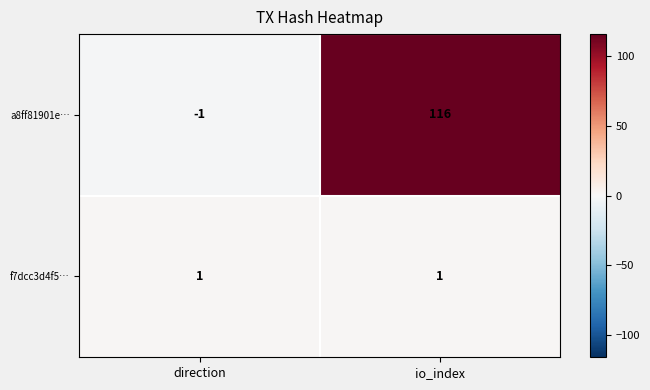

Reading left to right, what are all the values shown in this chart?

a8ff81901e…: -1	116
f7dcc3d4f5…: 1	1